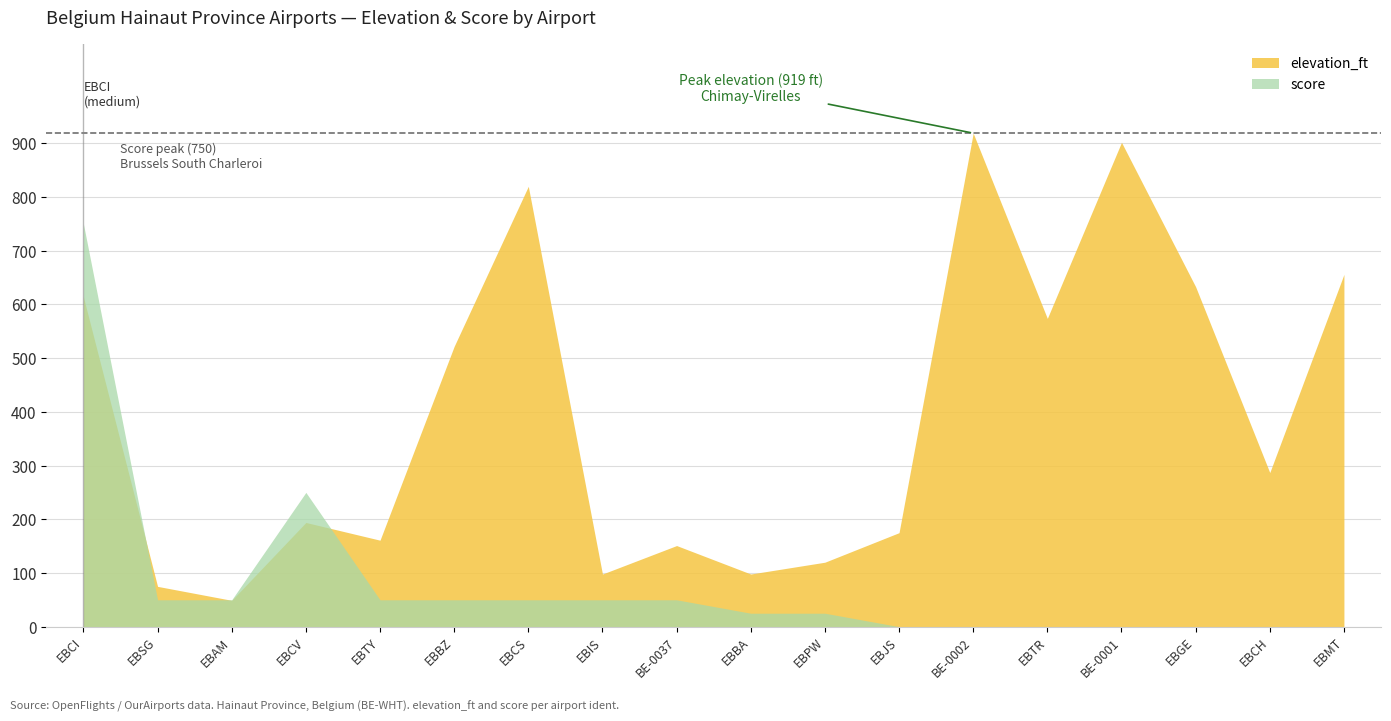

What is the label of the 14th point from the right?

EBTY